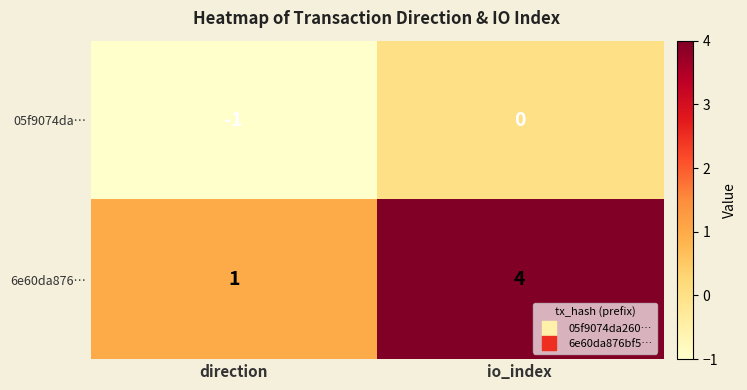

Reading left to right, transcribe all the data shown in this chart.

05f9074da…: direction=-1	io_index=0
6e60da876…: direction=1	io_index=4